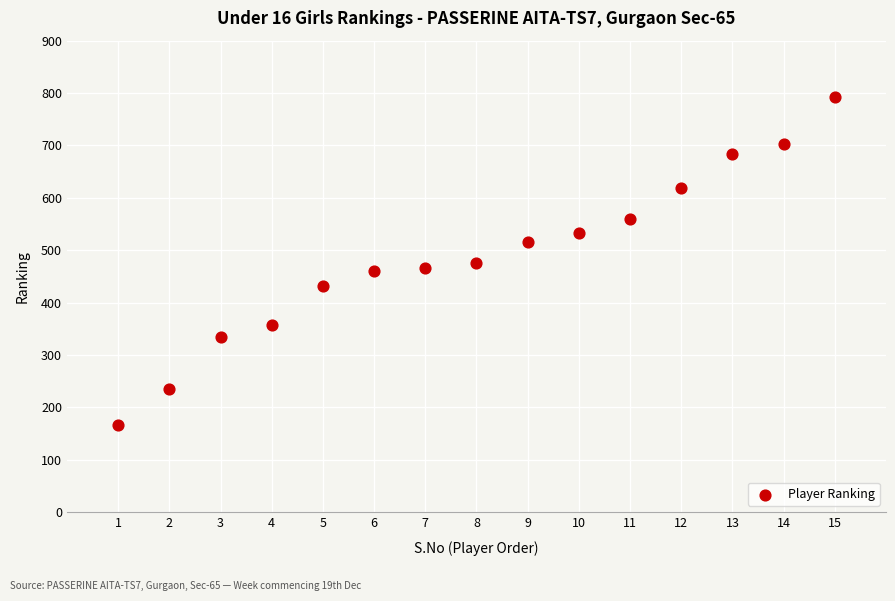

What is the range of Y values (max minus min)?

625